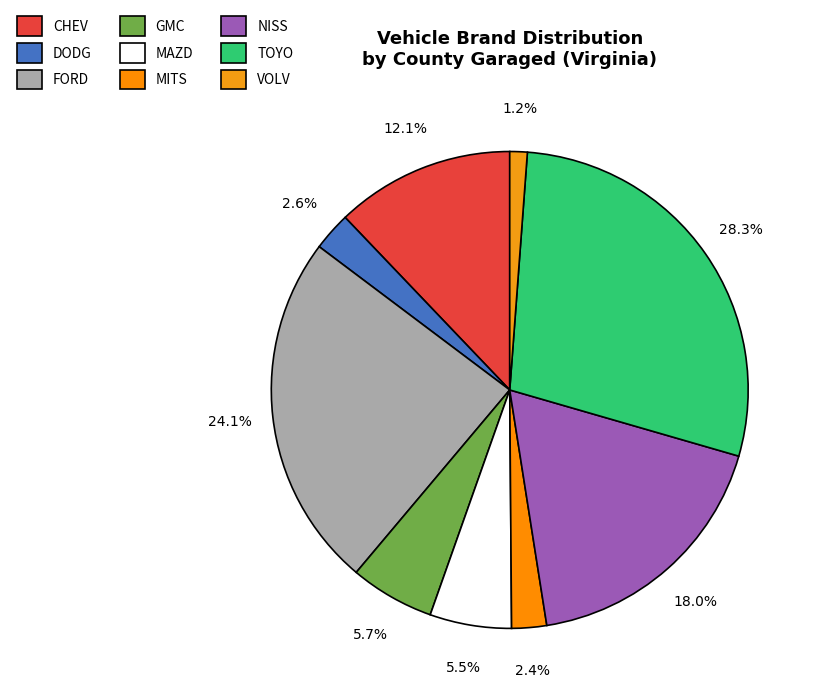

How much of the chart is everything except MAZD?

94.5%